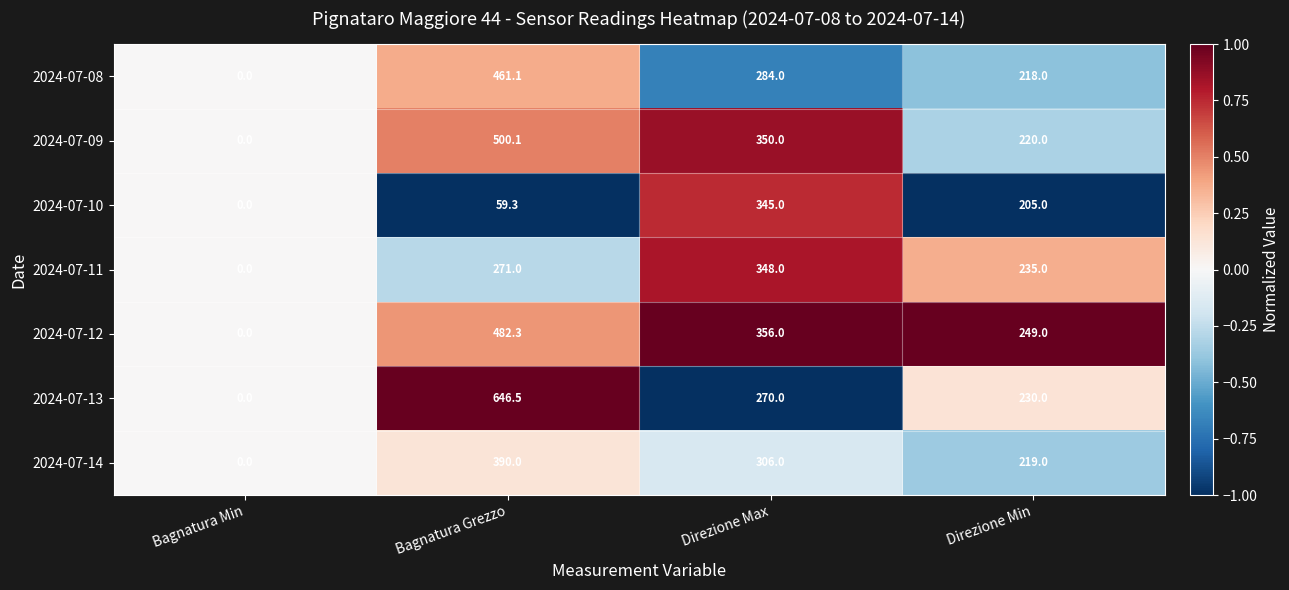

At which category is the sum across all series the highest?

Bagnatura Grezzo